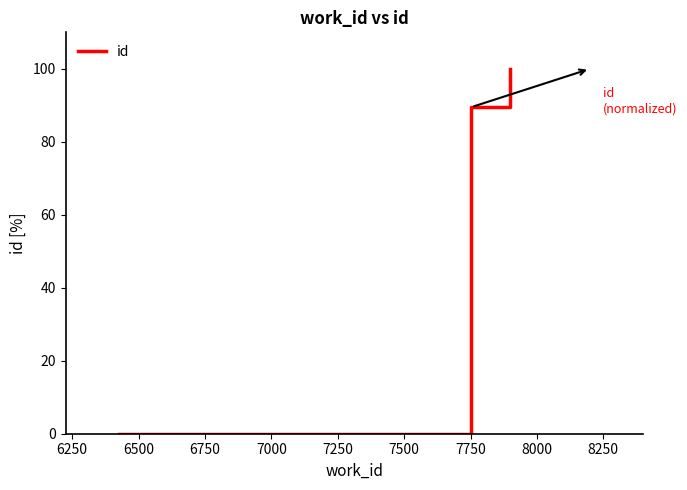

What is the average value?

63.2